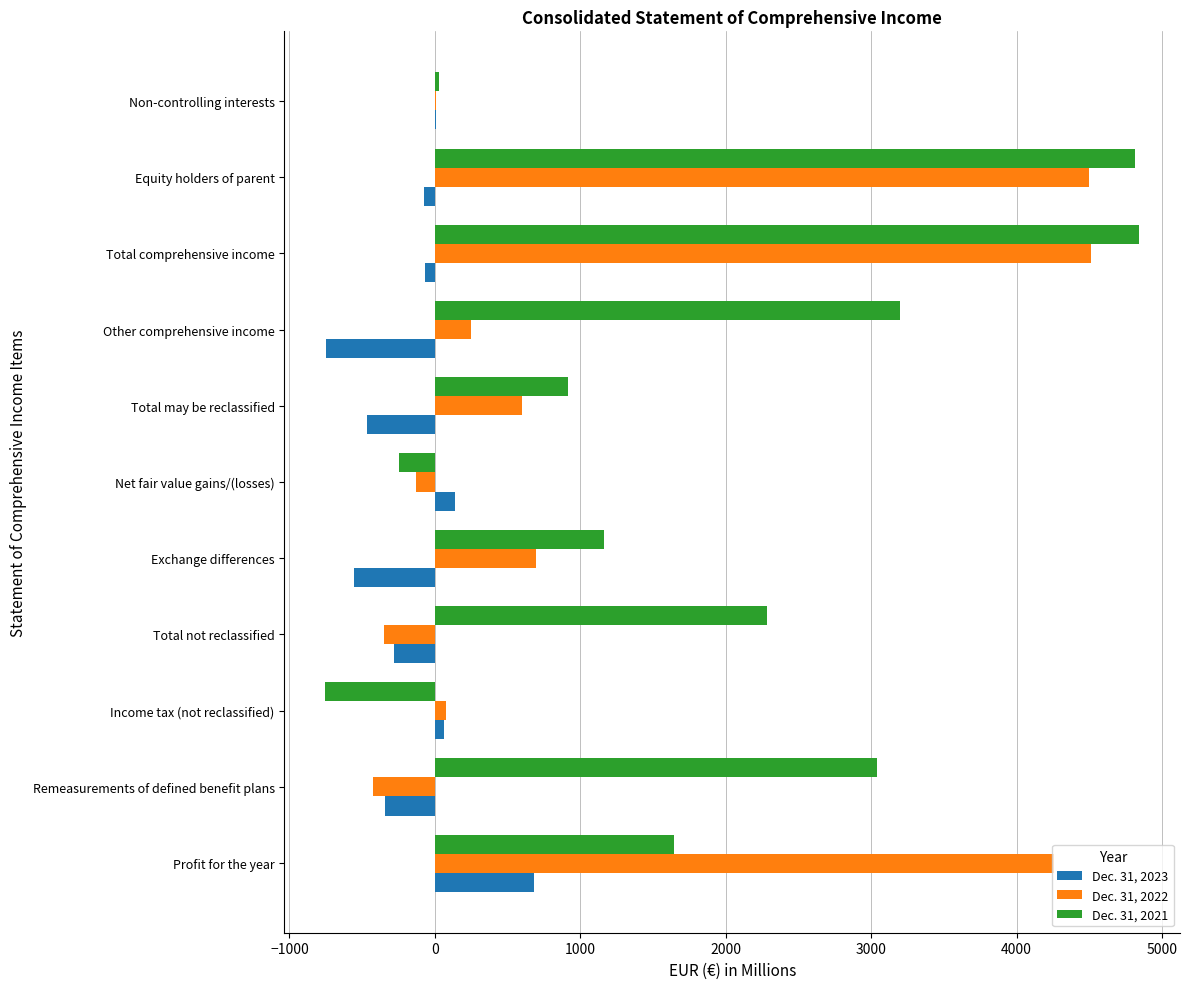

The Dec. 31, 2021 series shows 1682 at Other comprehensive income. True or false?

False